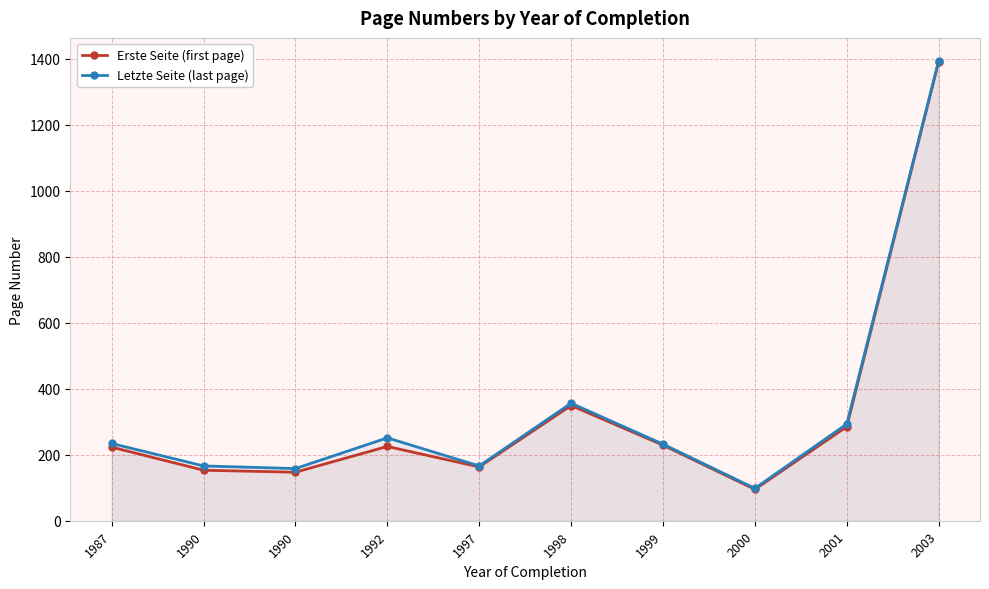

What is the total value across all series at 1990?

319